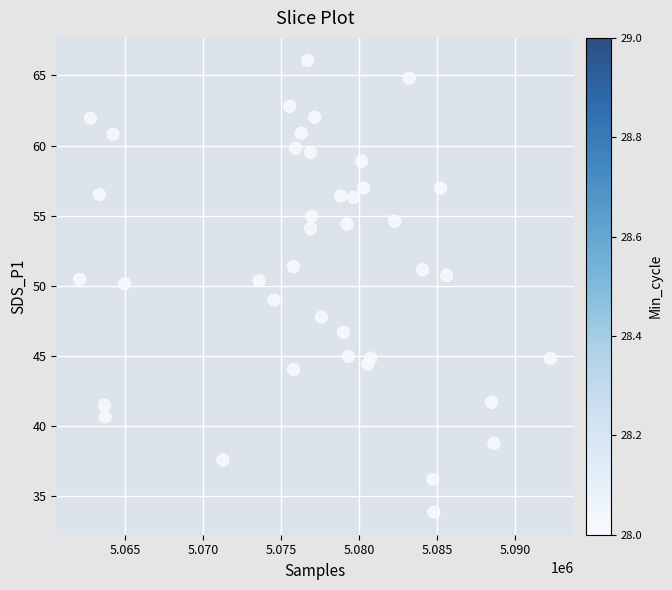

What is the range of Y values (max minus min)?

32.2